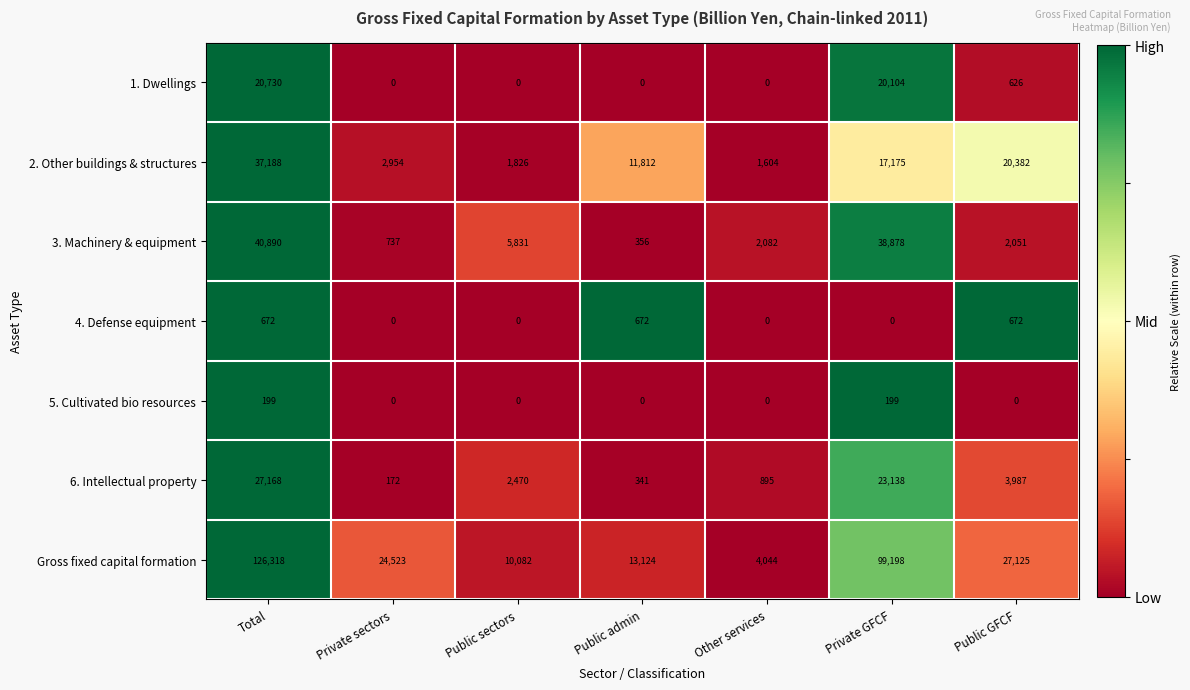

What is the difference between the 2. Other buildings & structures values at Public admin and Private GFCF?

5363